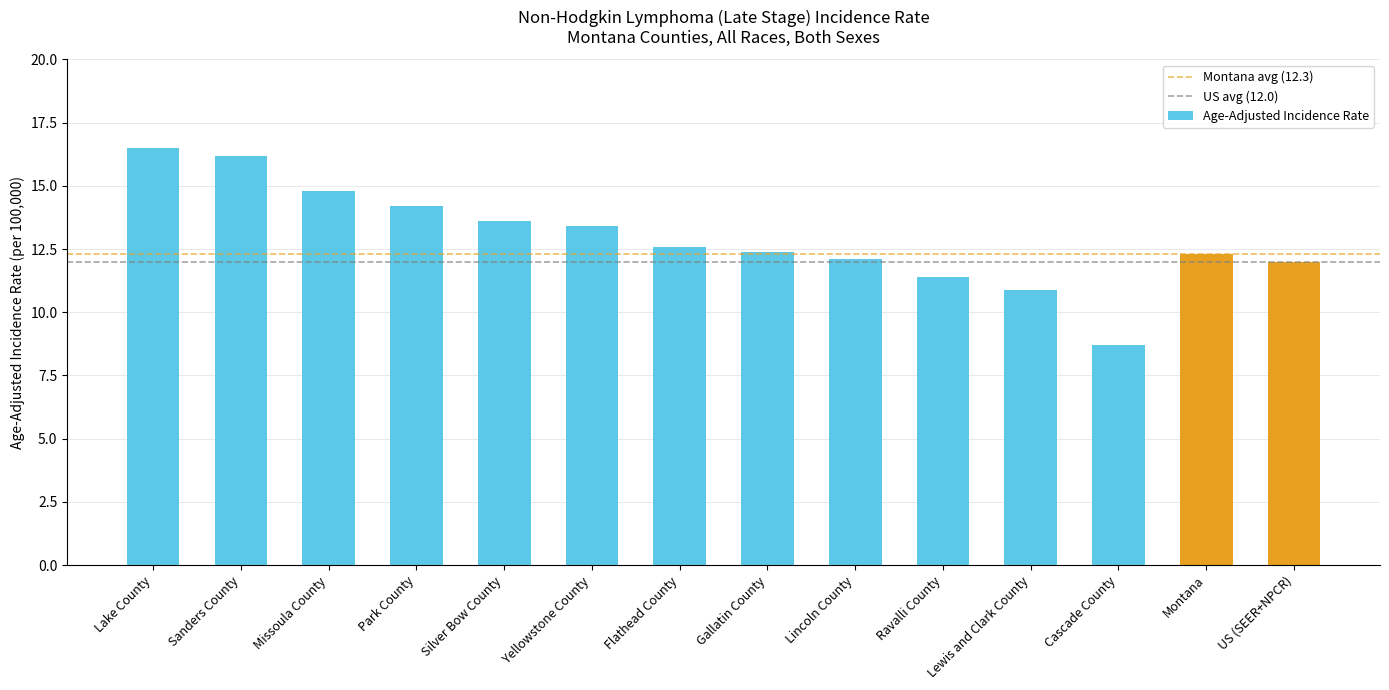

How many categories are shown in the chart?

14